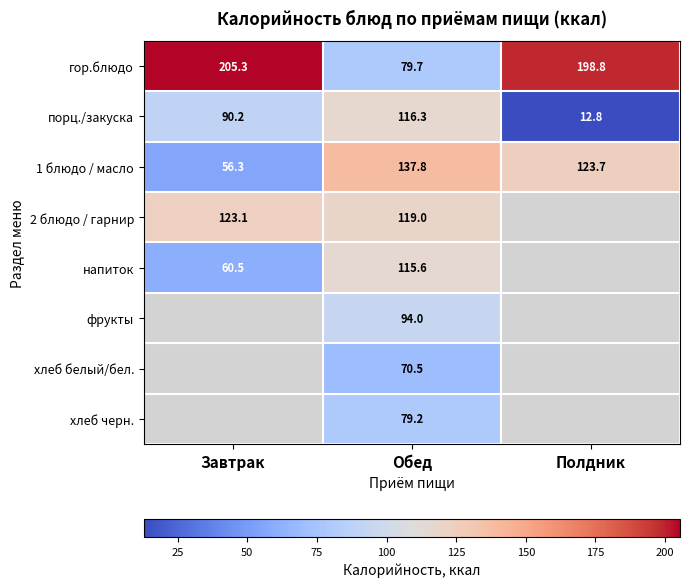

List the labels in order of гор.блюдо value, largest first.

Завтрак, Полдник, Обед